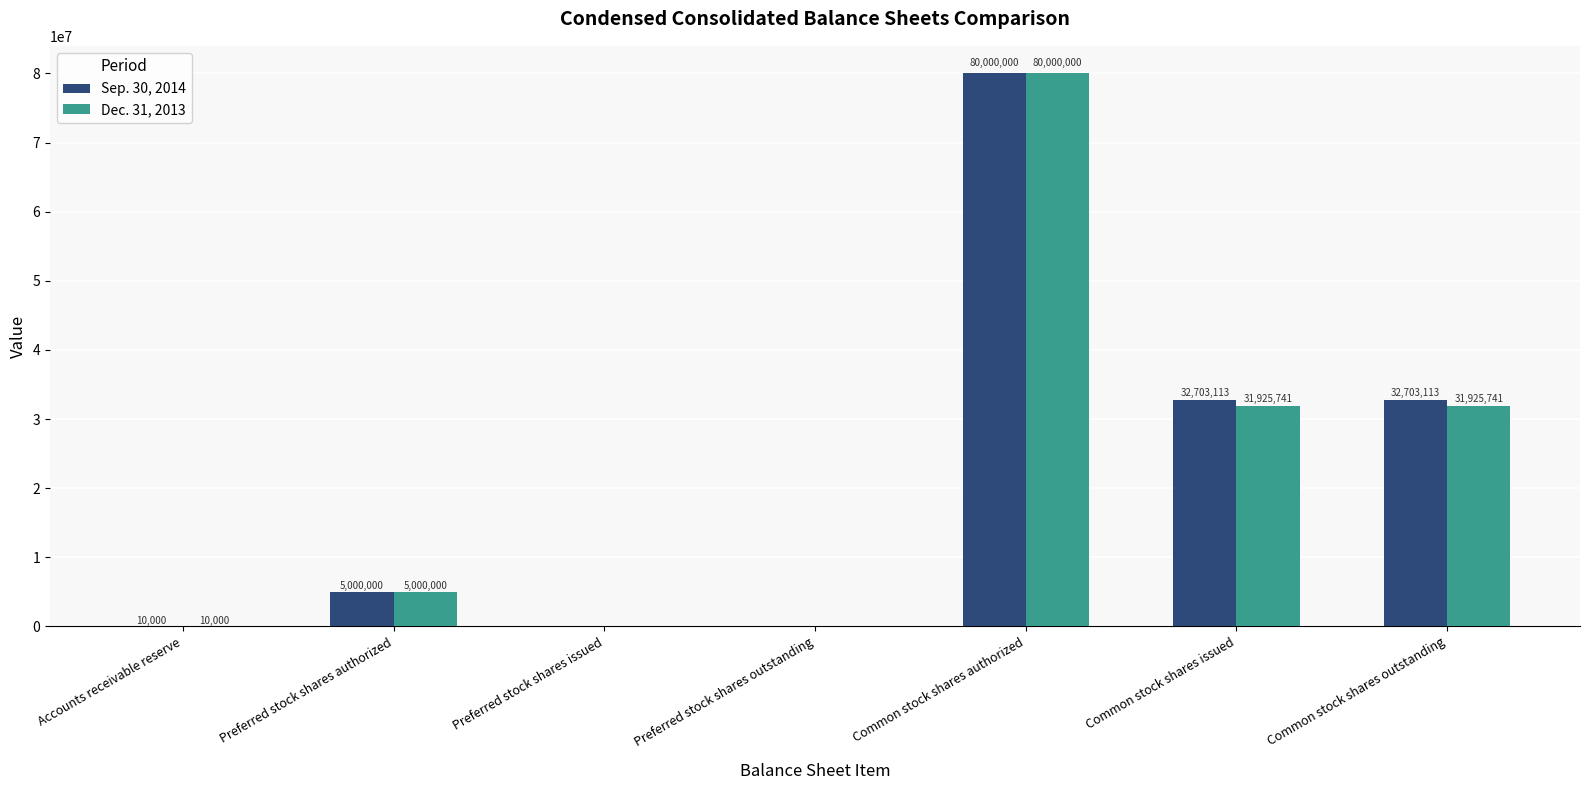

What is the average value of the Dec. 31, 2013 series?

21265926